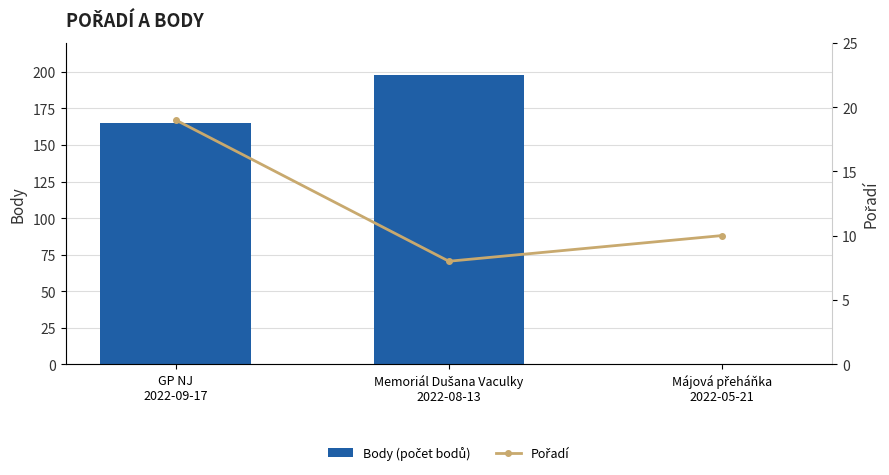

What is the difference between the highest and lowest values at Májová přeháňka
2022-05-21?

10